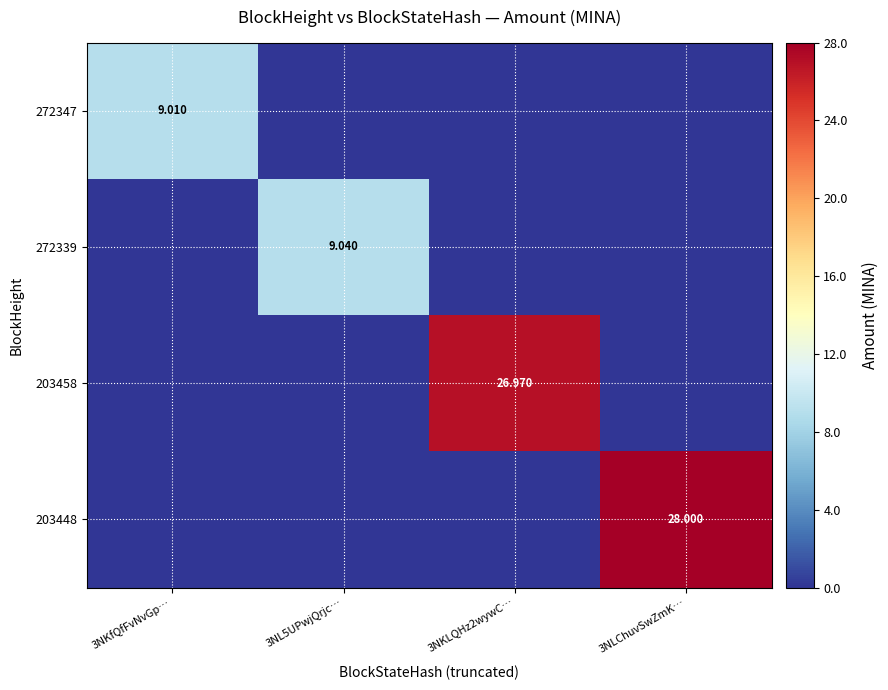

The value of 272339 at 3NKfQfFvNvGp… is 0.0. True or false?

True